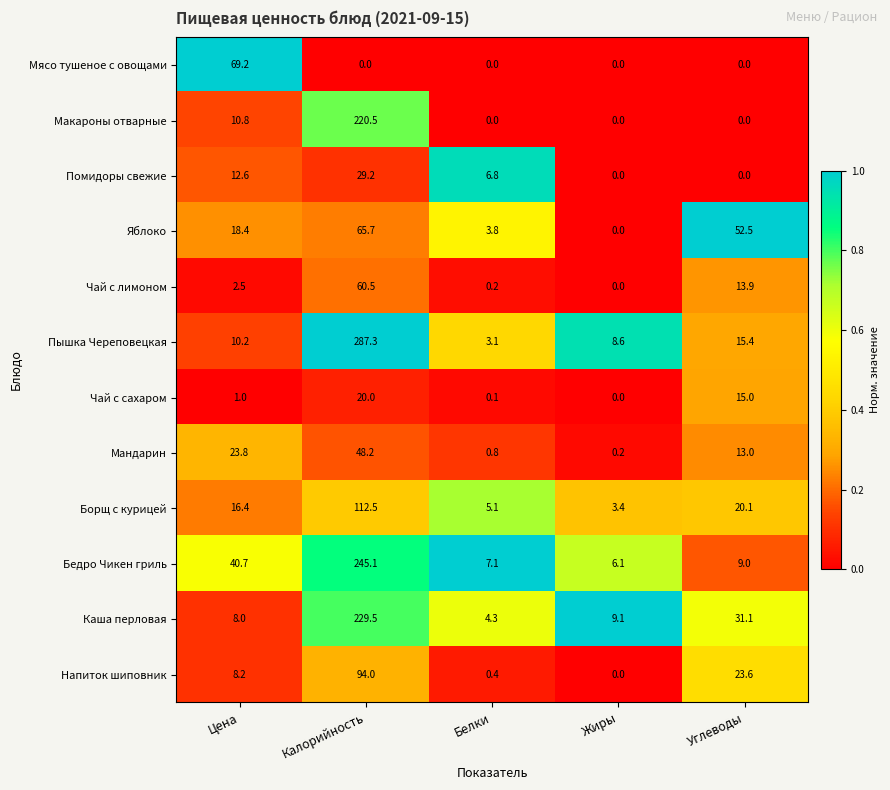

What is the sum of the Мандарин values at Углеводы and Цена?

36.8